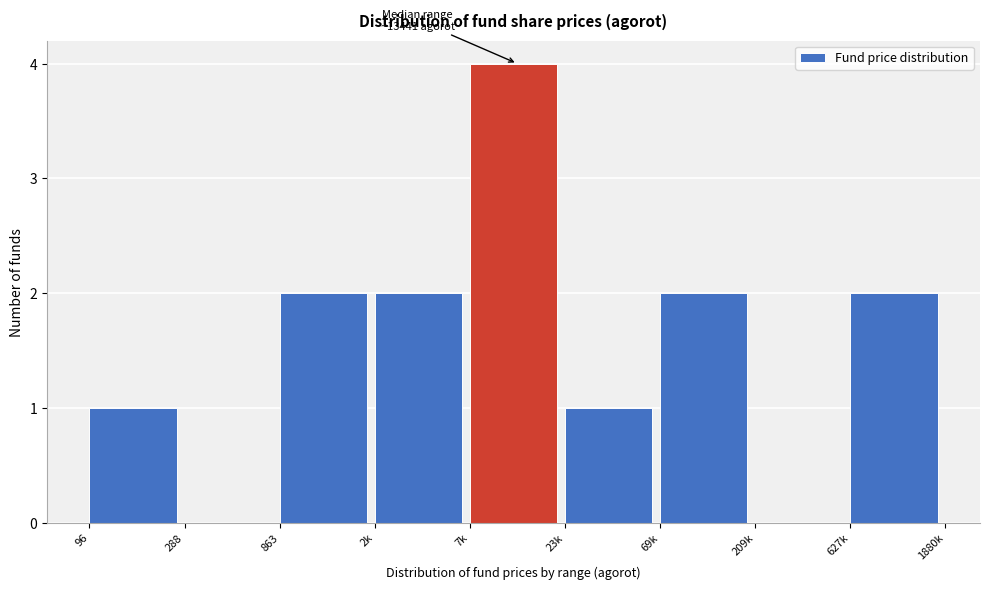

Reading right to left, list all the values displayed in this chart.

627k=2	209k=0	69k=2	23k=1	7k=4	2k=2	863=2	288=0	96=1